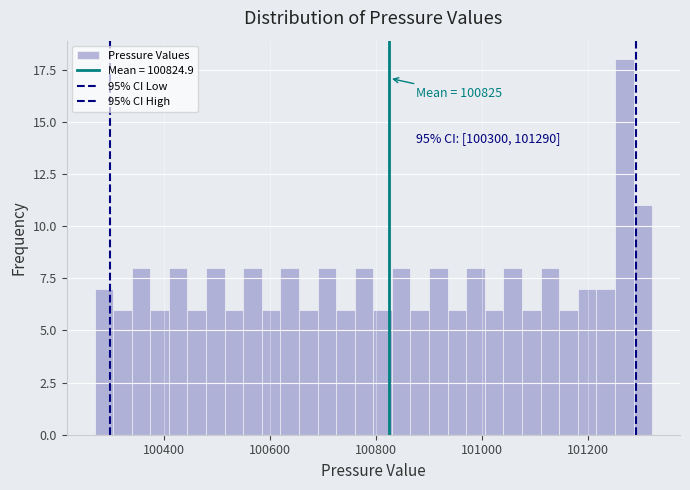

Read against the x-axis, roughly where is the centre of the tallest bar?

101260